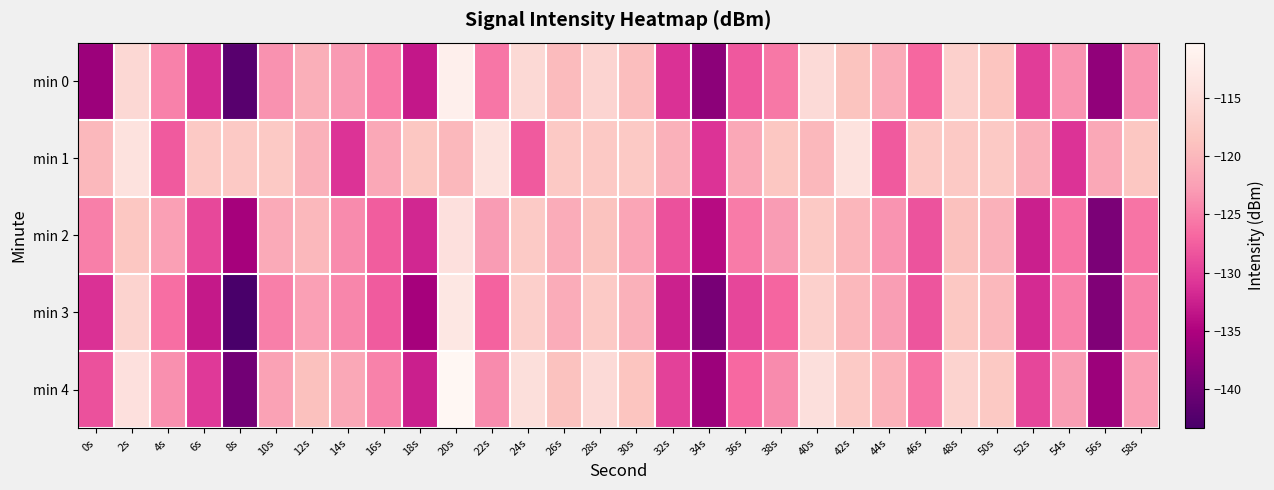

True or false: min 1 has a value of -114.0 at 22s.

True